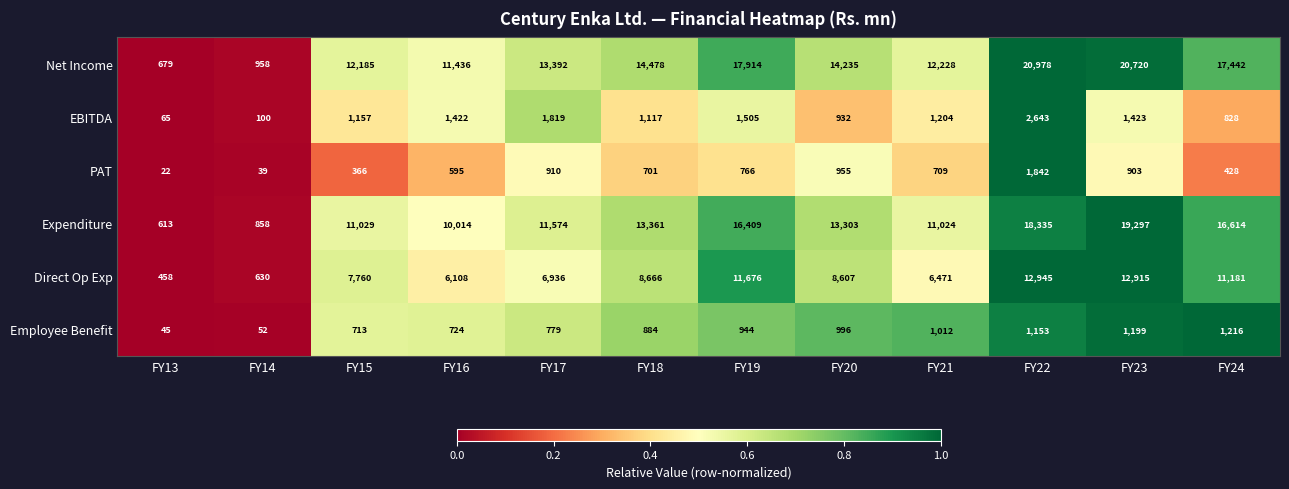

Where does the Expenditure series first go above 13303?

FY18